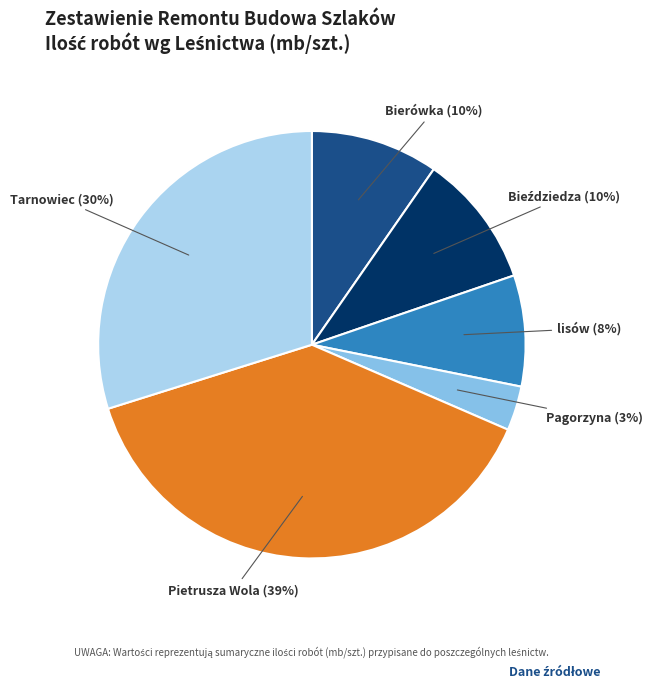

To the nearest percent, what is the combined percentage of Pagorzyna and Tarnowiec?

33%